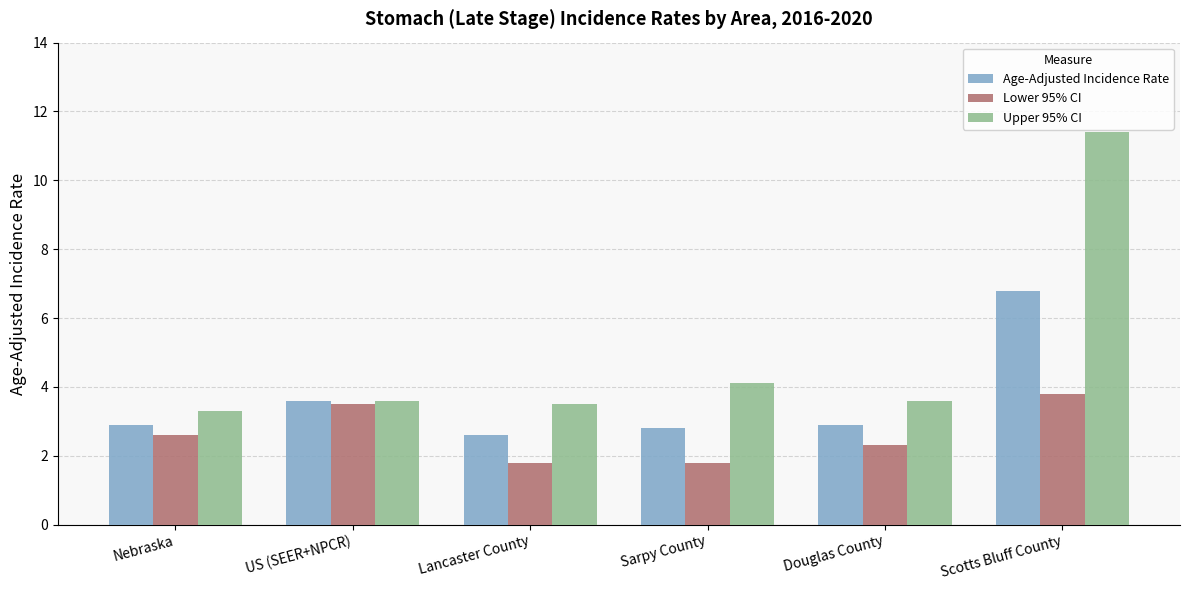

Between Lancaster County and Scotts Bluff County, which series saw the biggest shift?

Upper 95% CI